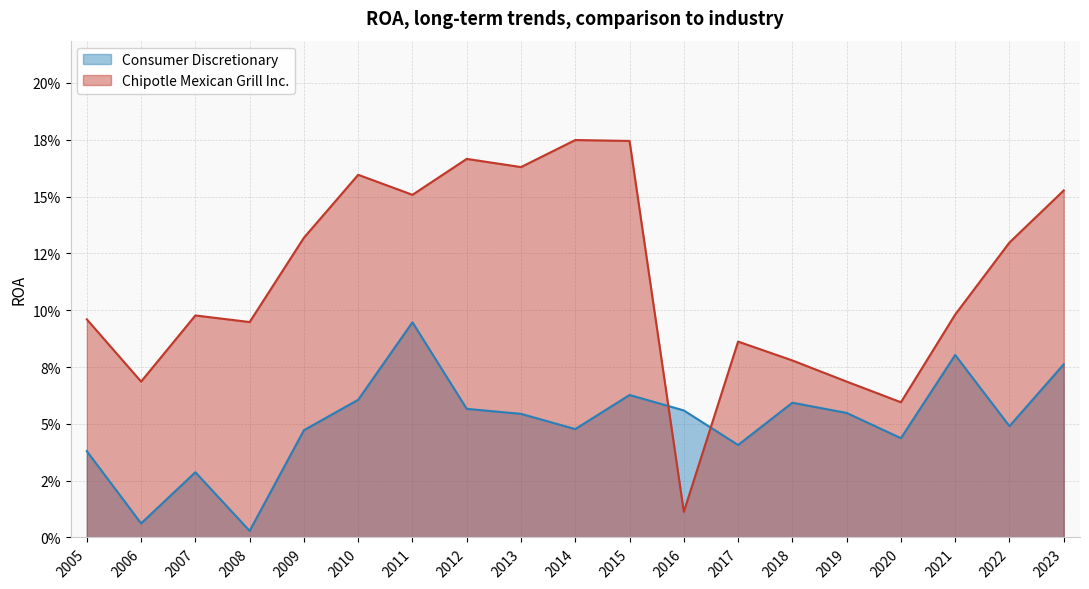

What are all the series names shown in the legend?

Consumer Discretionary, Chipotle Mexican Grill Inc.